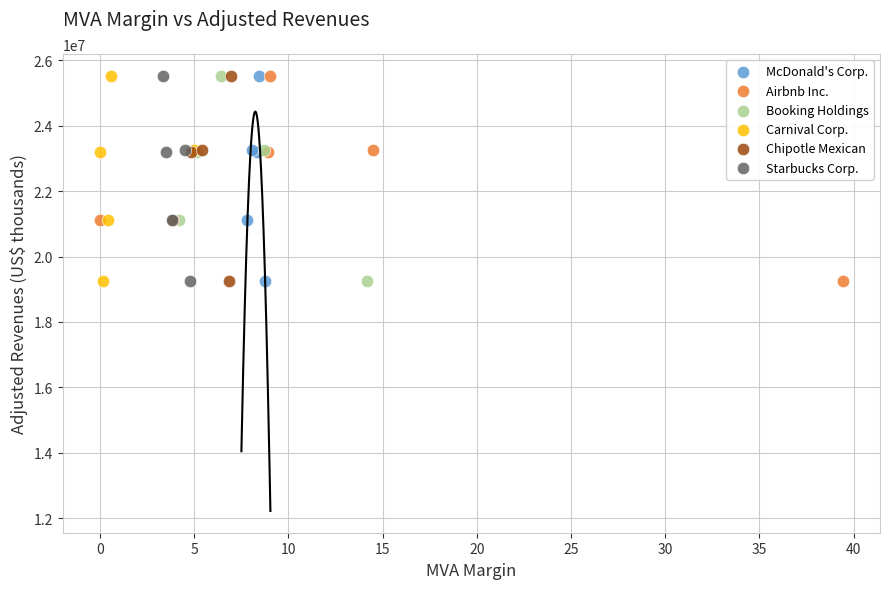

What are all the series names shown in the legend?

McDonald's Corp., Airbnb Inc., Booking Holdings, Carnival Corp., Chipotle Mexican, Starbucks Corp.